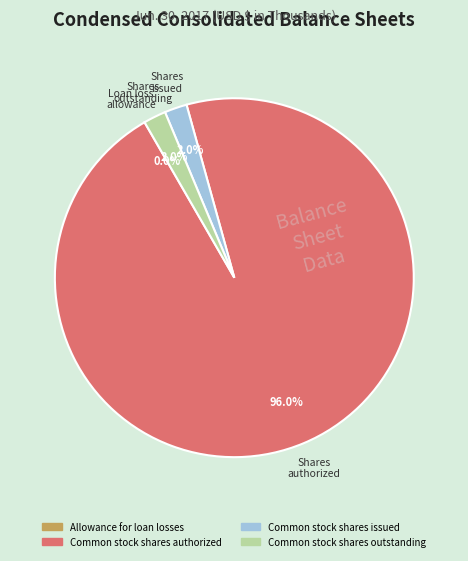

Approximately how many times larger is the value at Common stock shares outstanding compared to Common stock shares issued?

1.0